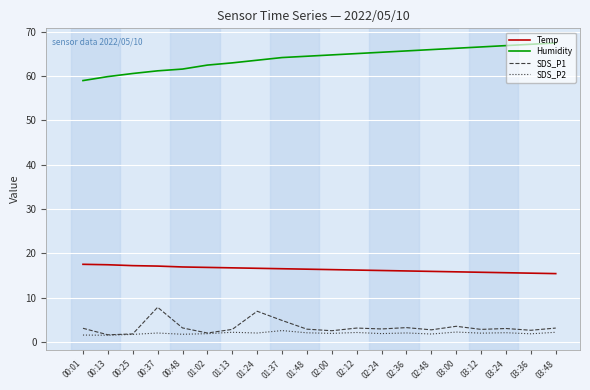

Which series has the widest spread of values?

Humidity